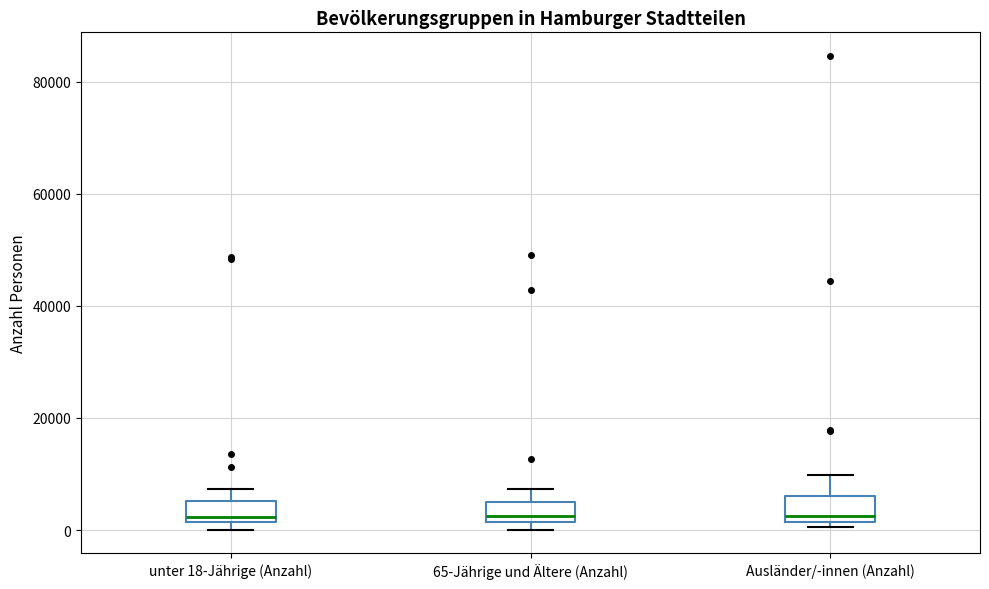

Reading left to right, transcribe this box plot: for each box, give where its median line is, the range the box spans, and where its two whiskers end, as read against the y-axis. The values are not printed on the chart, so give them approximately, as read against the axis.

unter 18-Jährige (Anzahl): median 2000 (just above the box's lower edge), box 2000 to 6000, whiskers 0 to 8000
65-Jährige und Ältere (Anzahl): median 2000 (just above the box's lower edge), box 2000 to 6000, whiskers 0 to 8000
Ausländer/-innen (Anzahl): median 2000 (just above the box's lower edge), box 2000 to 6000, whiskers 0 to 10000